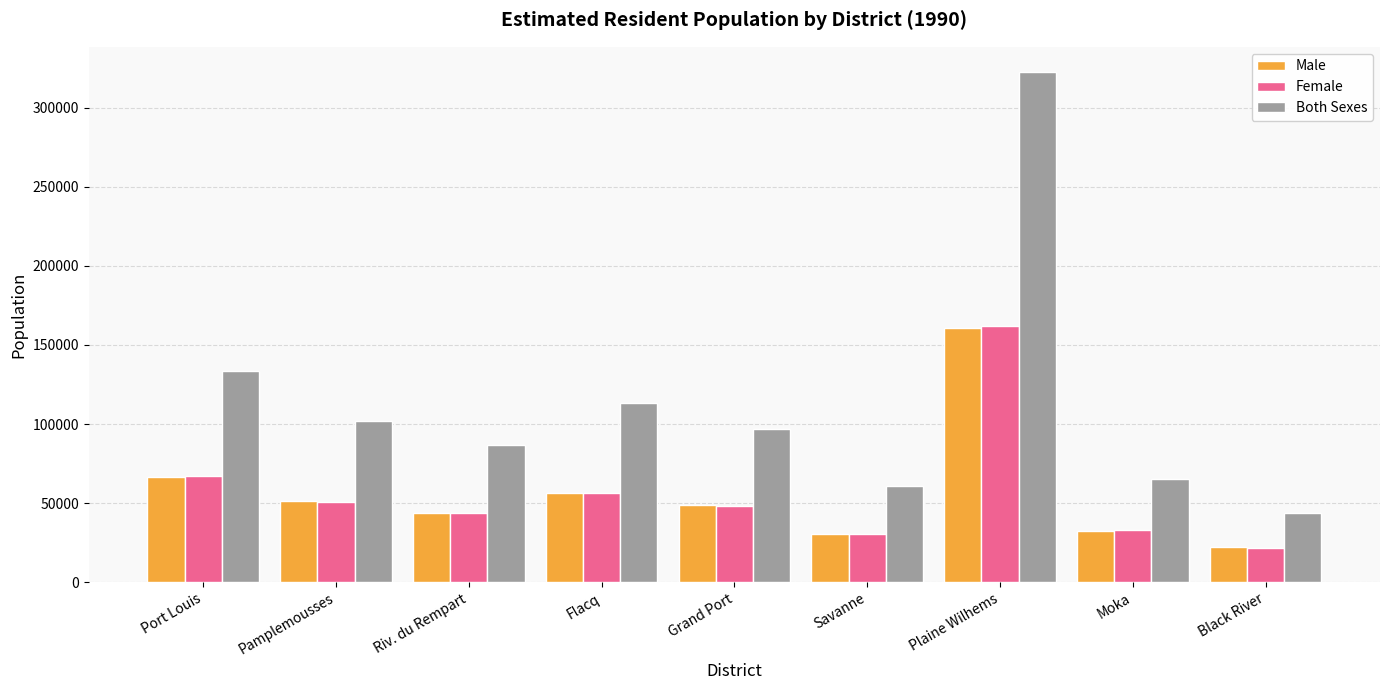

At how many categories does at least one series exceed 273824?

1